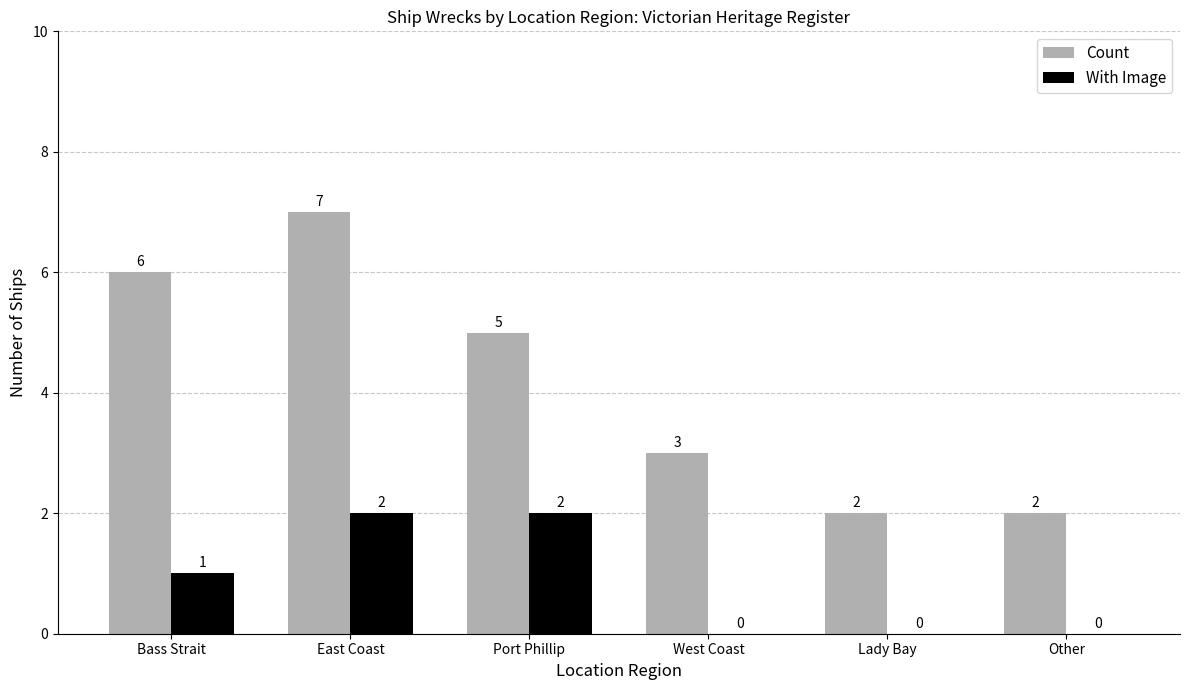

Is it true that Count equals 8 at Port Phillip?

False